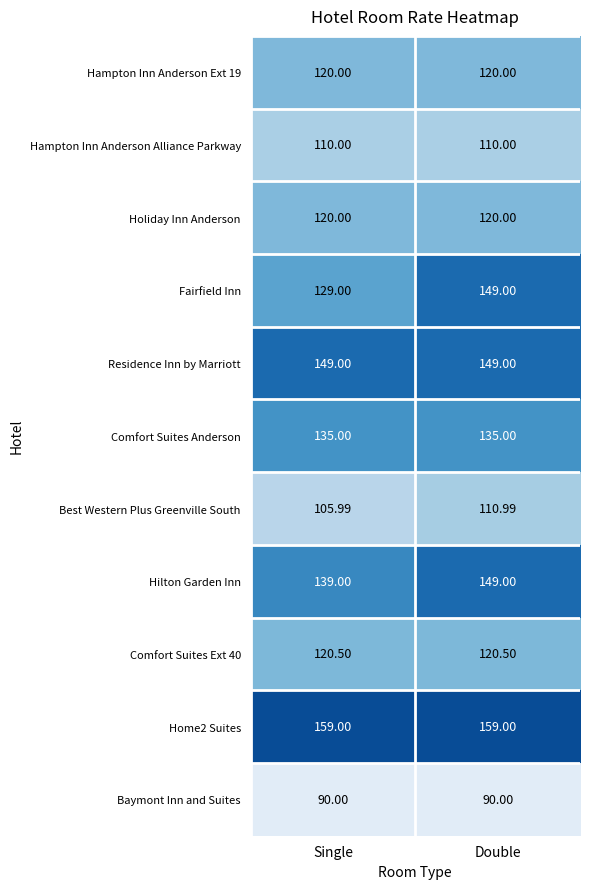

List the labels in order of Best Western Plus Greenville South value, smallest first.

Single, Double